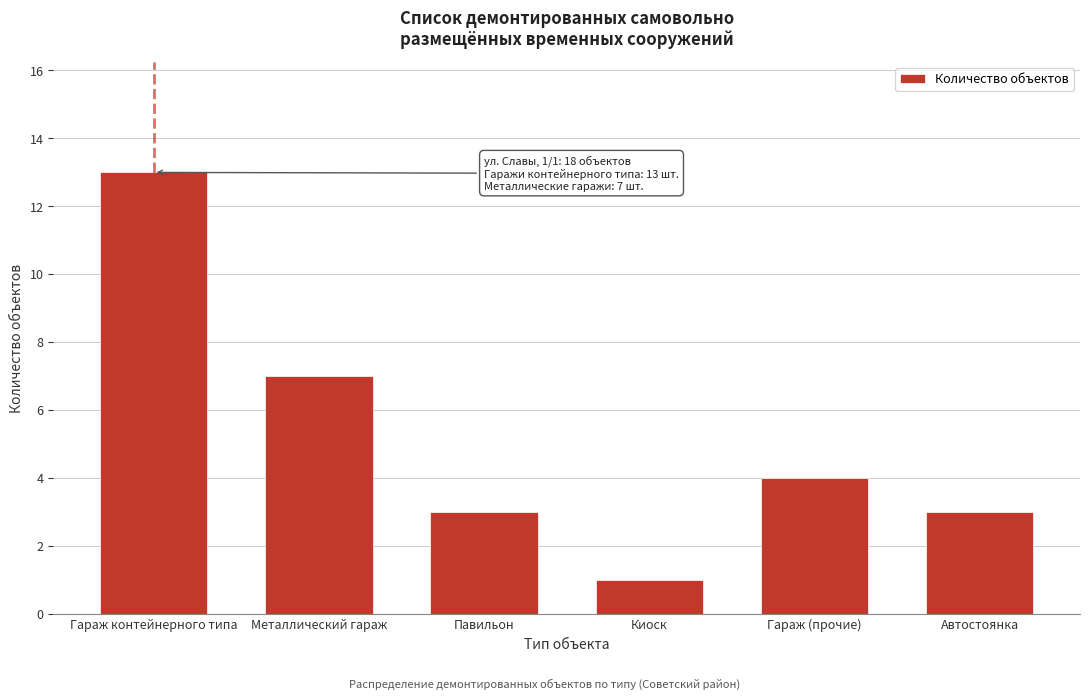

Reading left to right, what are all the values shown in this chart?

Гараж контейнерного типа=13	Металлический гараж=7	Павильон=3	Киоск=1	Гараж (прочие)=4	Автостоянка=3